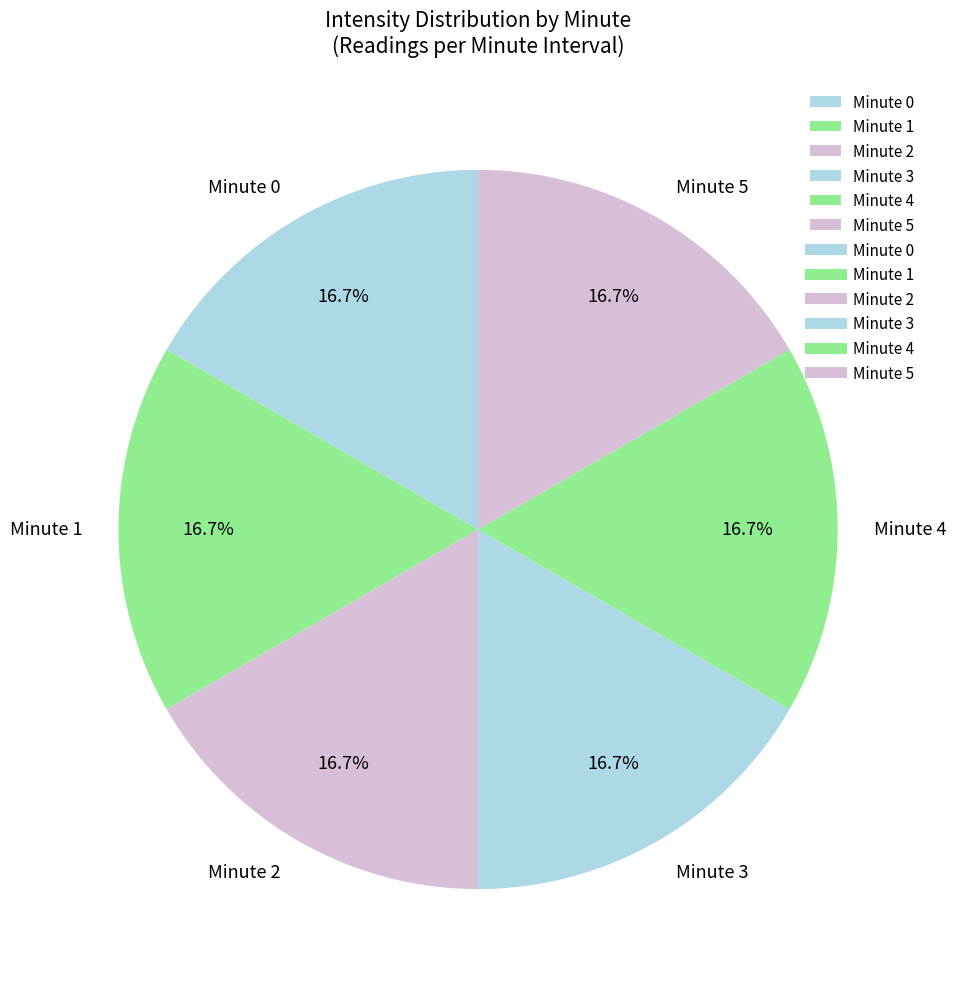

Is there any slice that represents more than half of the pie?

No